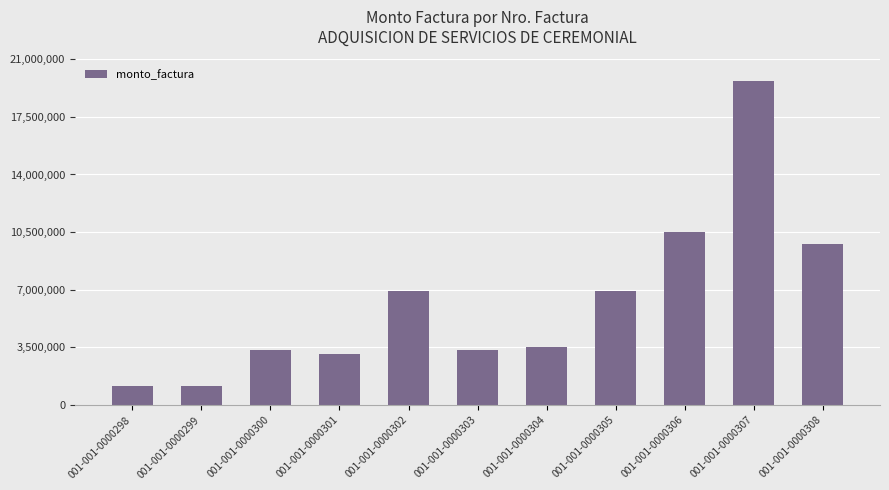

What is the minimum value shown in the chart?

1170000